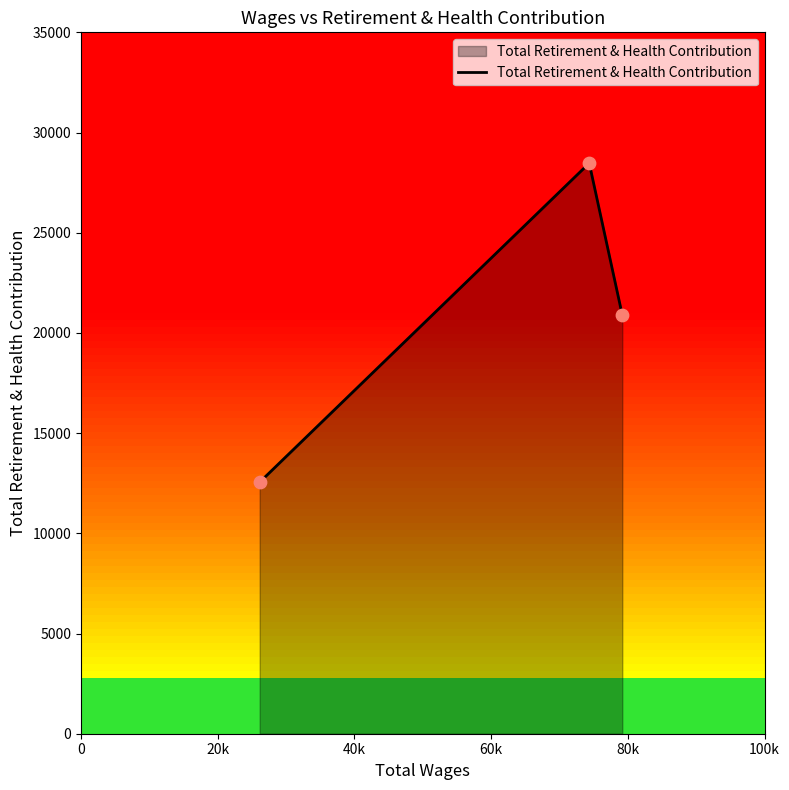

What is the sum of all values?

61911